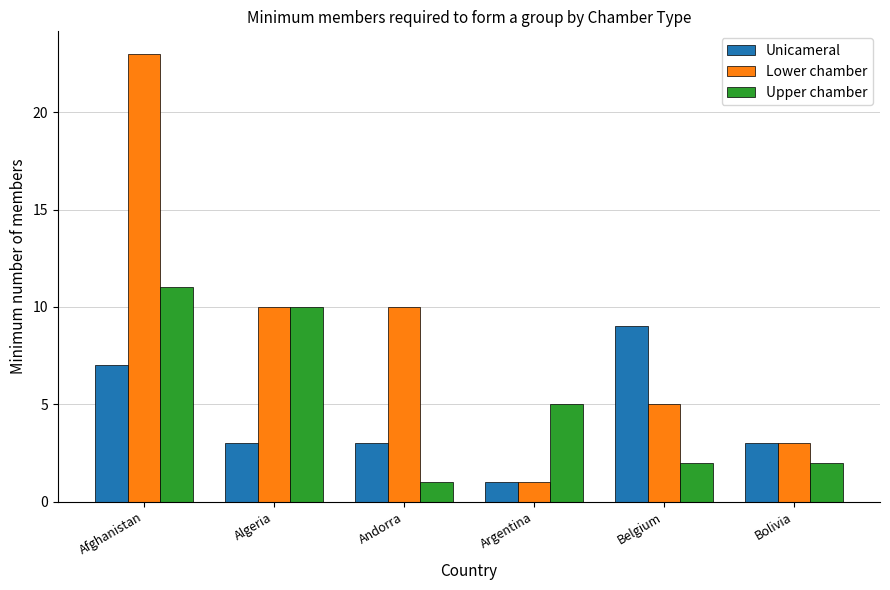

What is the average value of the Unicameral series?

4